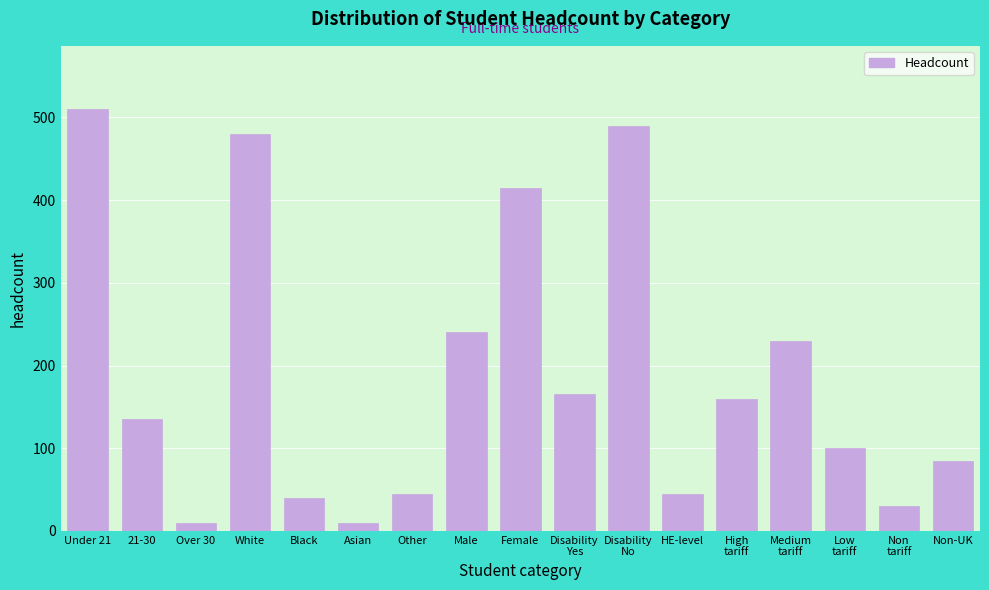

Reading left to right, extract all data points from this chart.

510	135	10	480	40	10	45	240	415	165	490	45	160	230	100	30	85